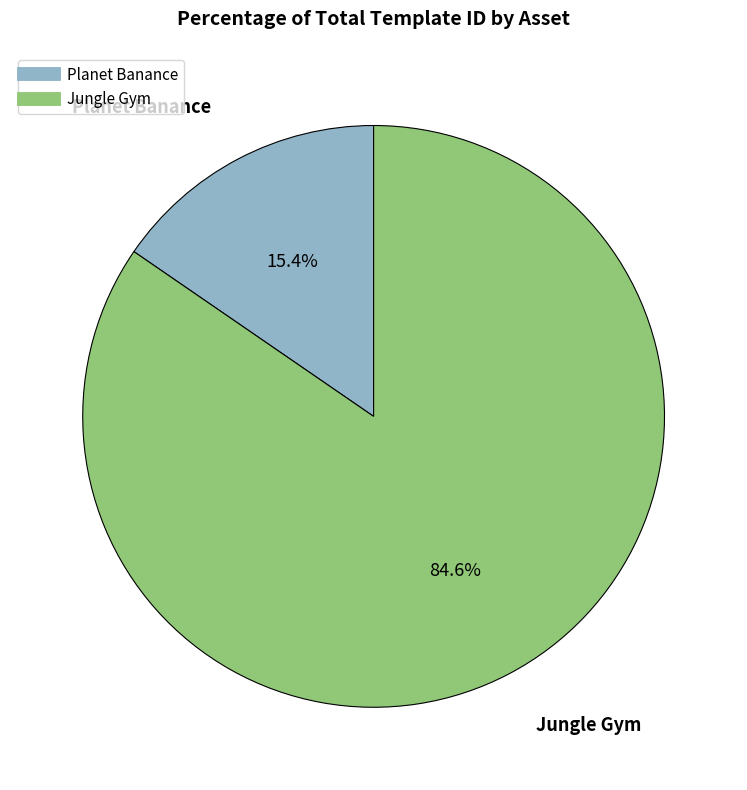

Which slice represents more than half of the pie?

Jungle Gym